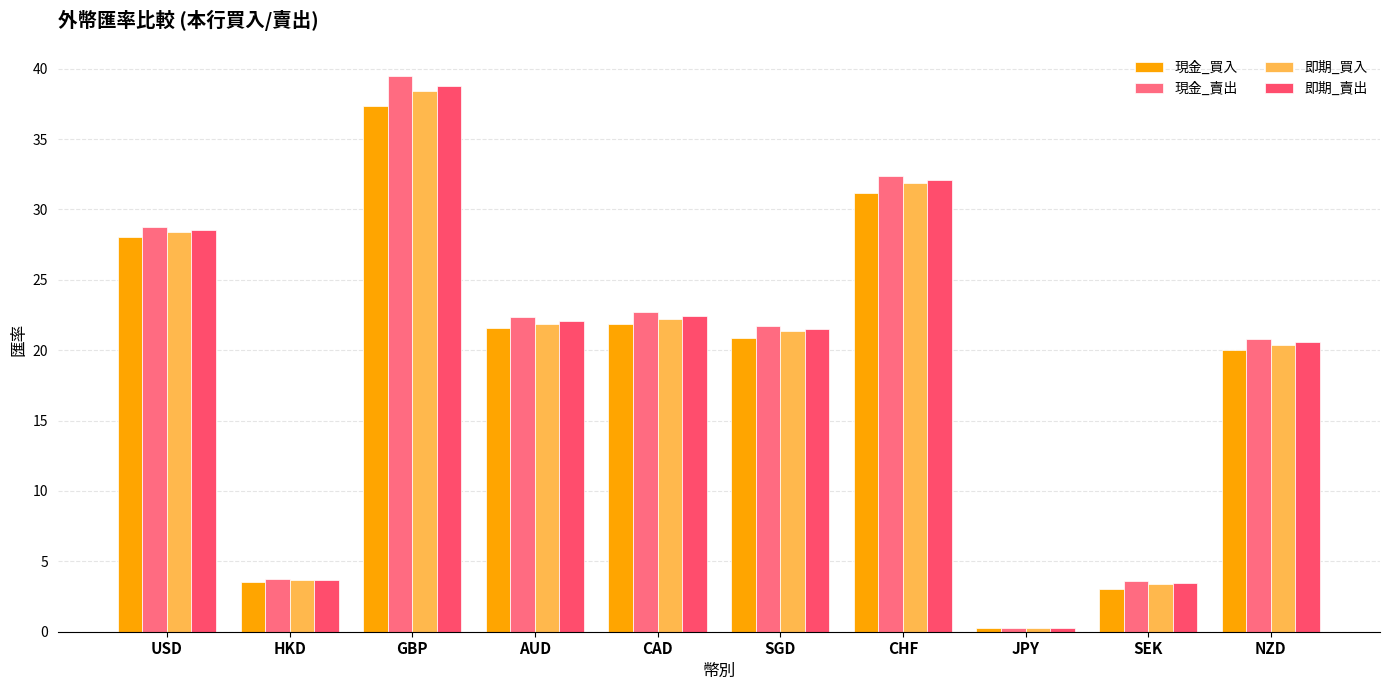

What is the average value of the 現金_賣出 series?

19.6